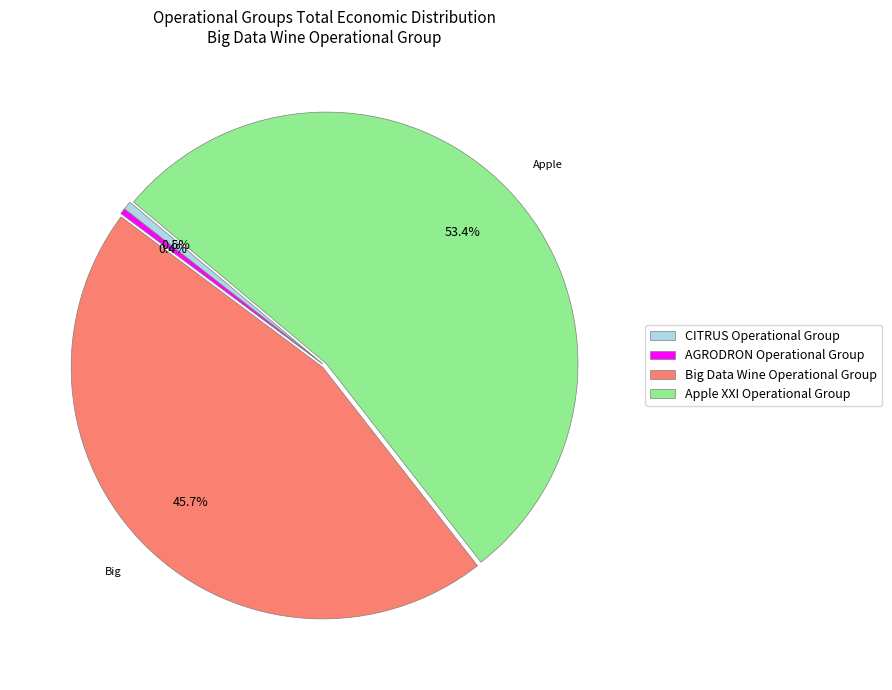

How many segments does this pie chart have?

4